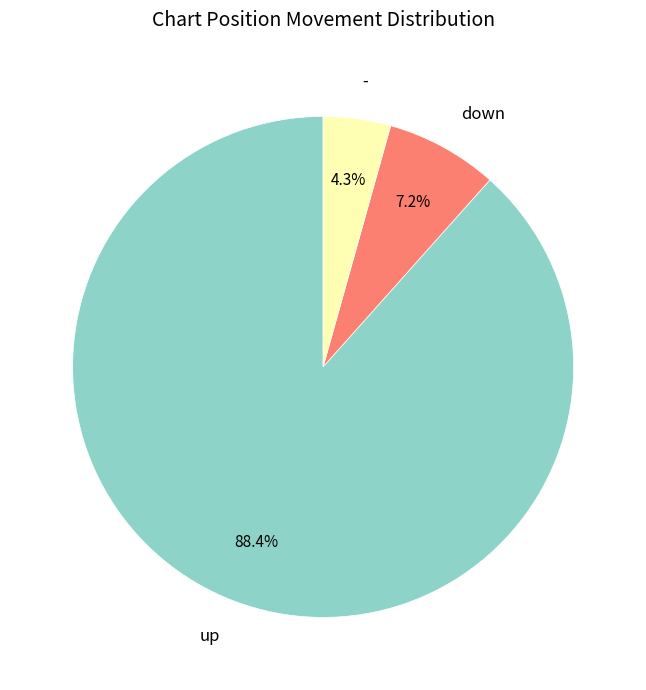

Does any single category account for the majority?

Yes